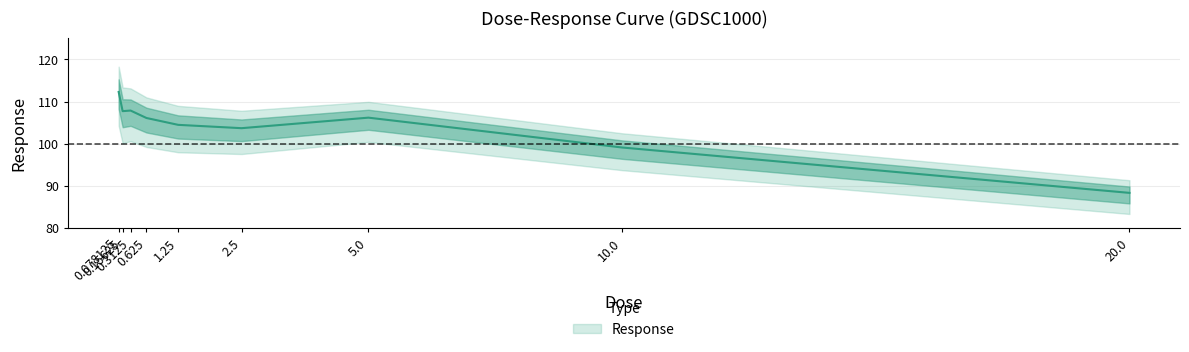

What is the ratio of the value at 2.5 to the value at 0.625?

1.0